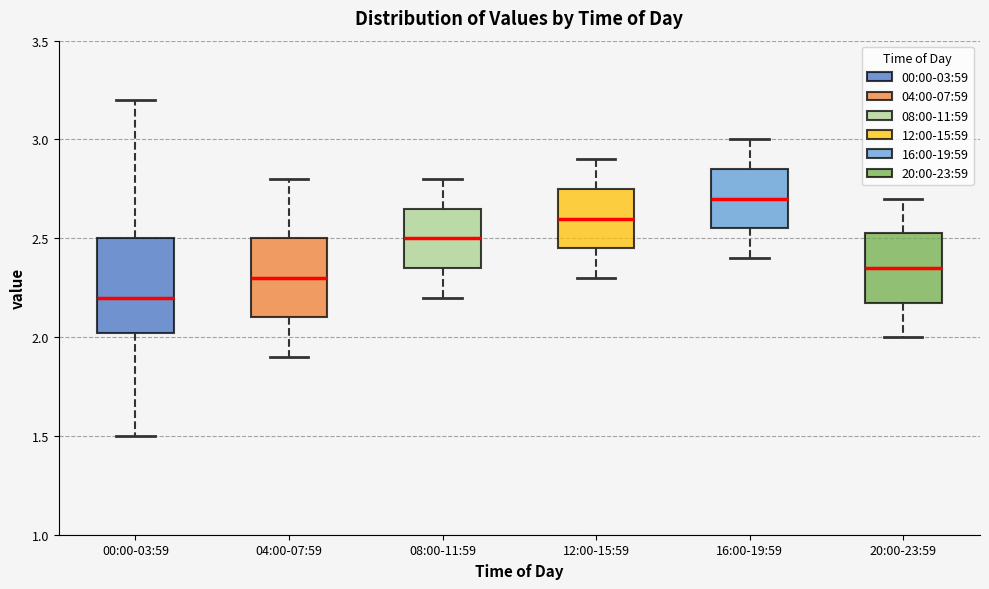

Reading left to right, transcribe this box plot: for each box, give where its median line is, the range the box spans, and where its two whiskers end, as read against the y-axis. The values are not printed on the chart, so give them approximately, as read against the axis.

00:00-03:59: median 2.20, box 2.00 to 2.50, whiskers 1.50 to 3.20
04:00-07:59: median 2.30, box 2.10 to 2.50, whiskers 1.90 to 2.80
08:00-11:59: median 2.50, box 2.35 to 2.65, whiskers 2.20 to 2.80
12:00-15:59: median 2.60, box 2.45 to 2.75, whiskers 2.30 to 2.90
16:00-19:59: median 2.70, box 2.55 to 2.85, whiskers 2.40 to 3.00
20:00-23:59: median 2.35, box 2.20 to 2.55, whiskers 2.00 to 2.70